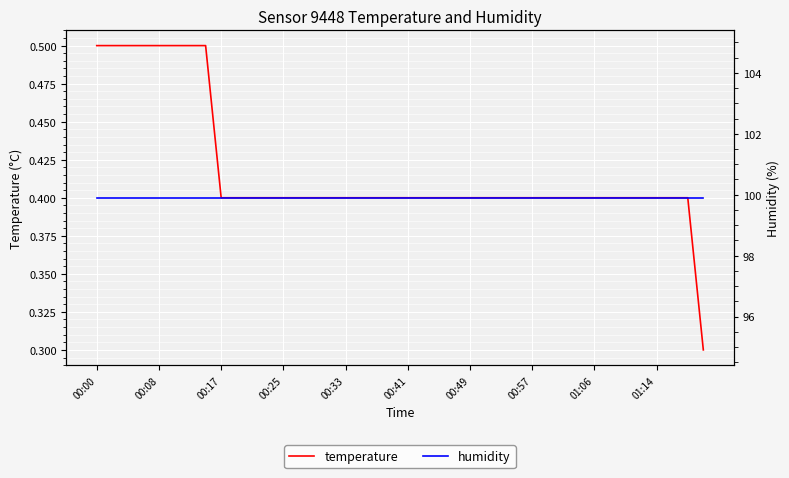

Reading left to right, extract all data points from this chart.

temperature: 0.5	0.5	0.5	0.5	0.5	0.5	0.5	0.5	0.4	0.4	0.4	0.4	0.4	0.4	0.4	0.4	0.4	0.4	0.4	0.4	0.4	0.4	0.4	0.4	0.4	0.4	0.4	0.4	0.4	0.4	0.4	0.4	0.4	0.4	0.4	0.4	0.4	0.4	0.4	0.3
humidity: 99.9	99.9	99.9	99.9	99.9	99.9	99.9	99.9	99.9	99.9	99.9	99.9	99.9	99.9	99.9	99.9	99.9	99.9	99.9	99.9	99.9	99.9	99.9	99.9	99.9	99.9	99.9	99.9	99.9	99.9	99.9	99.9	99.9	99.9	99.9	99.9	99.9	99.9	99.9	99.9